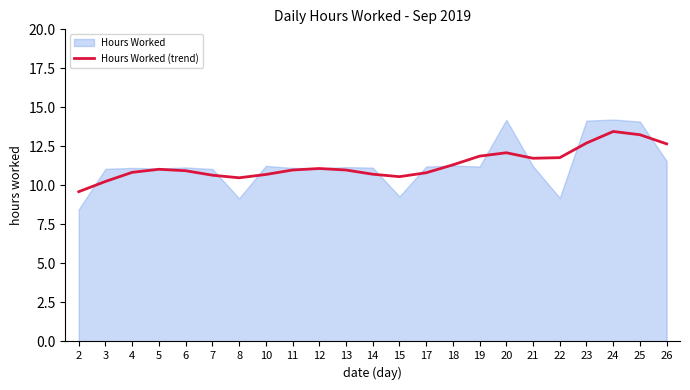

The value at 2 is 5.8. True or false?

False